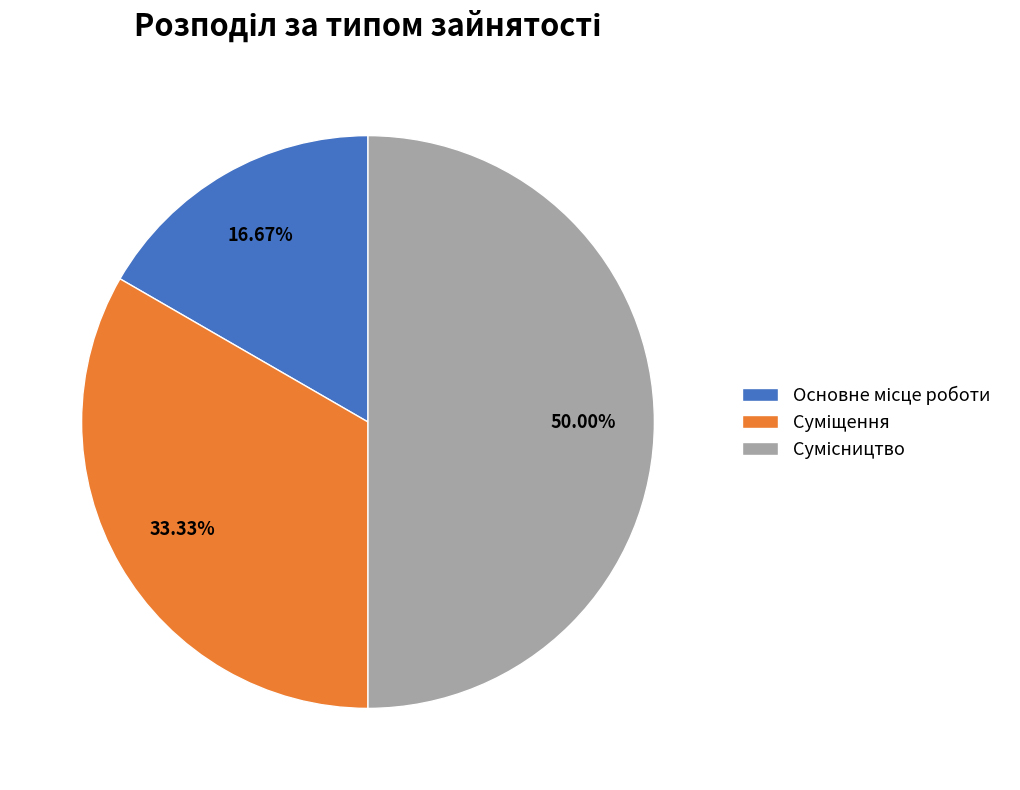

What percentage do Основне місце роботи and Суміщення together represent?

50.0%